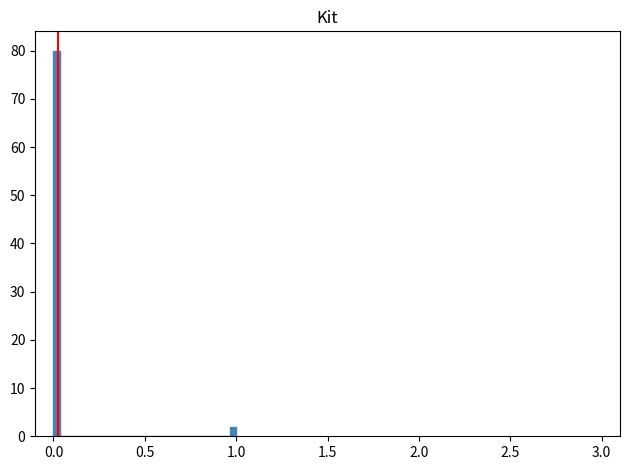

Read against the x-axis, roughly where is the centre of the tallest bar?

0.00